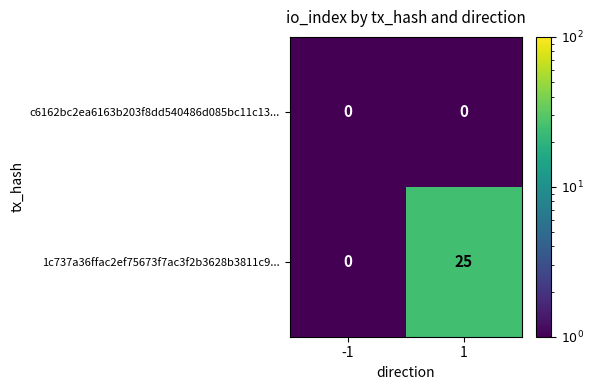

Which series has the largest total across all categories?

1c737a36ffac2ef75673f7ac3f2b3628b3811c9...